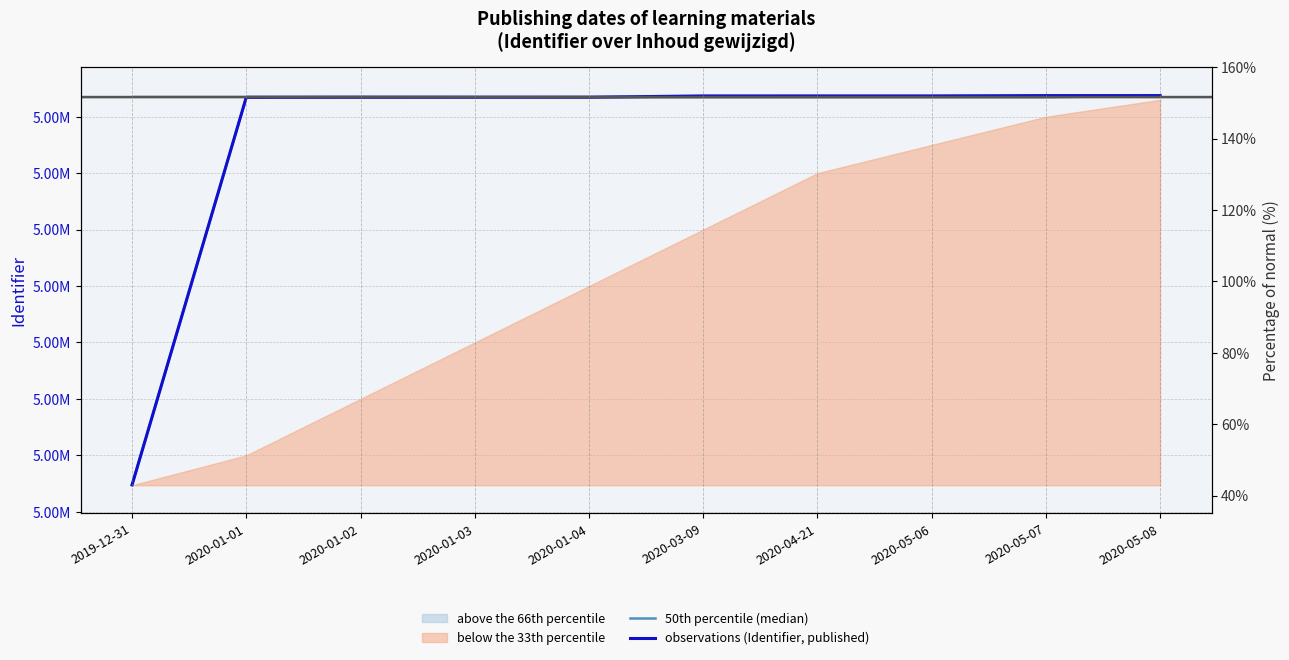

Between 2020-05-08 and 2020-05-06, which is larger?

2020-05-08